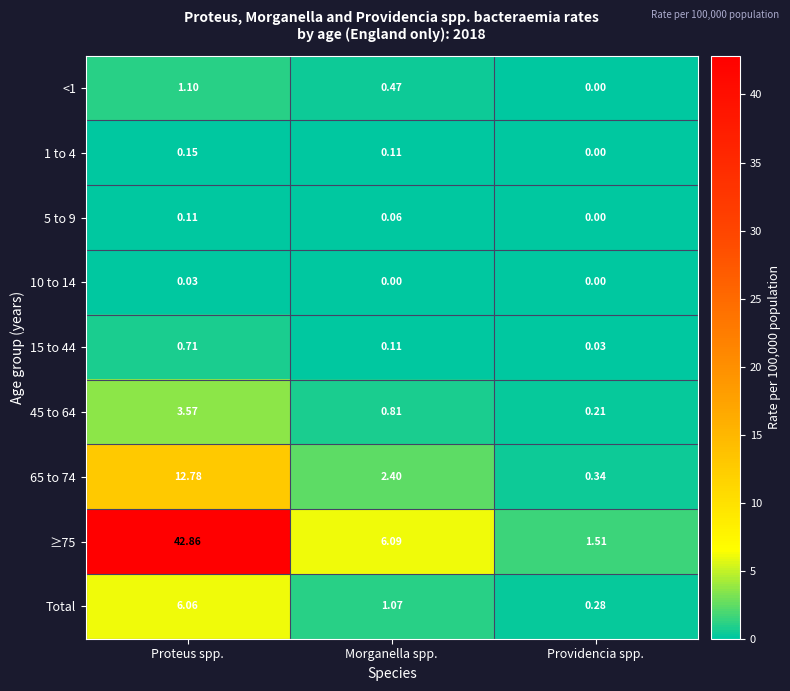

At Proteus spp., list the series in order from smallest to largest.

10 to 14, 5 to 9, 1 to 4, 15 to 44, <1, 45 to 64, Total, 65 to 74, ≥75